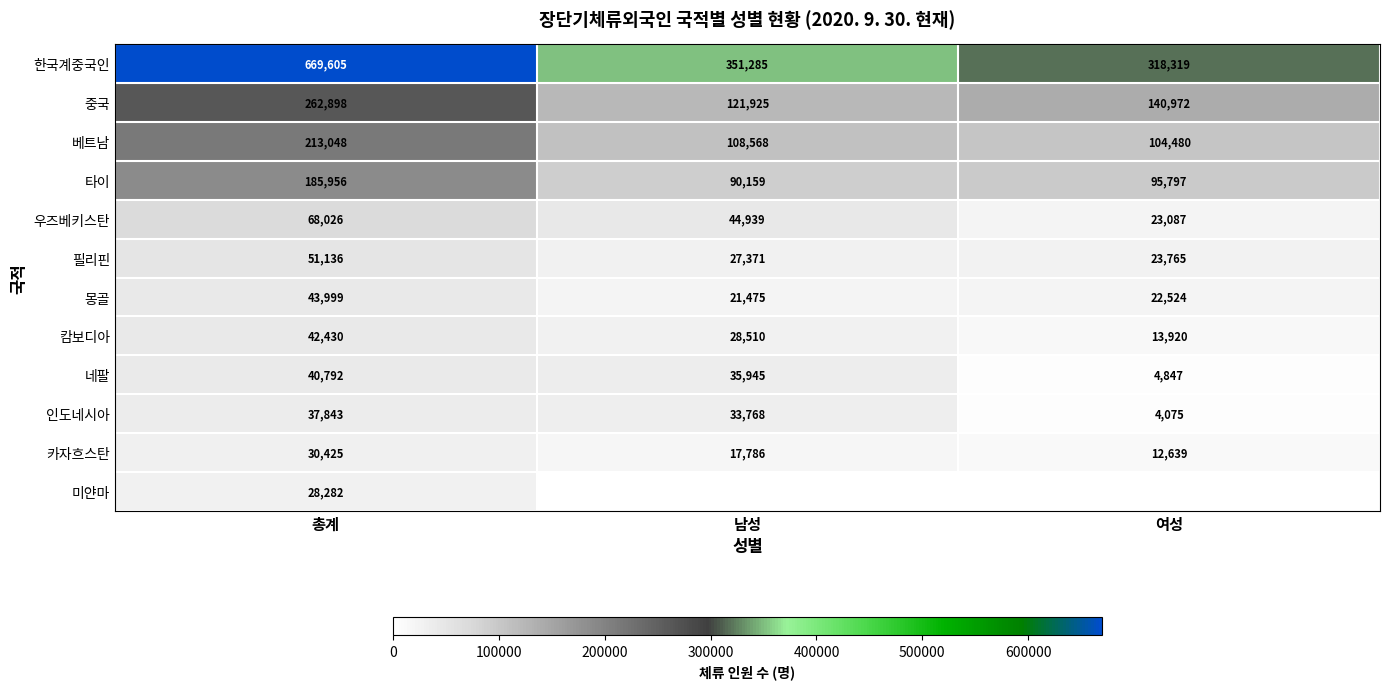

What is the sum of the 필리핀 values at 남성 and 총계?

78507